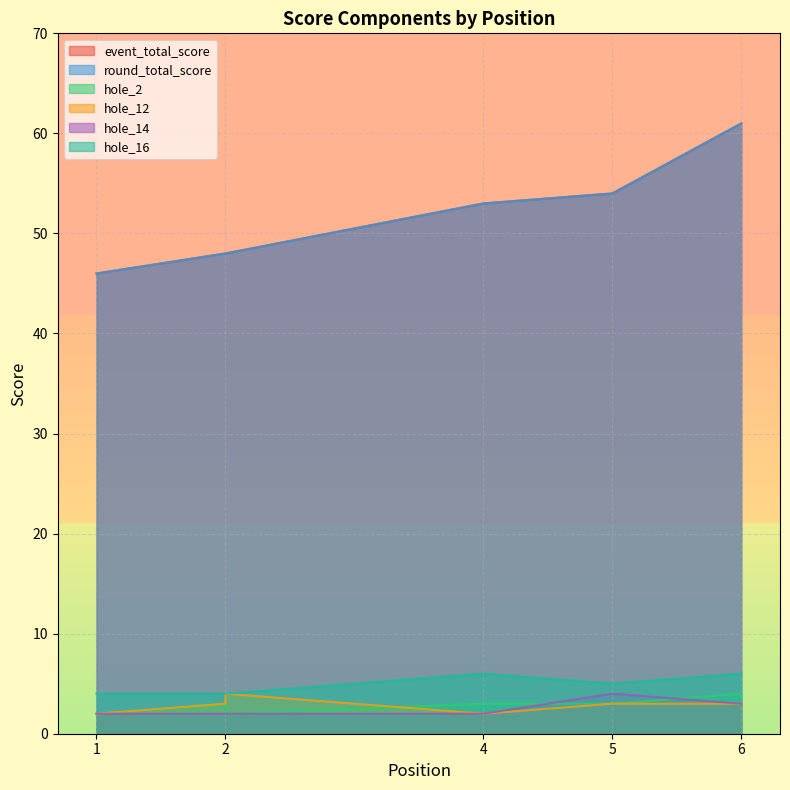

Count the hole_12 values in the range 2 to 3.

5